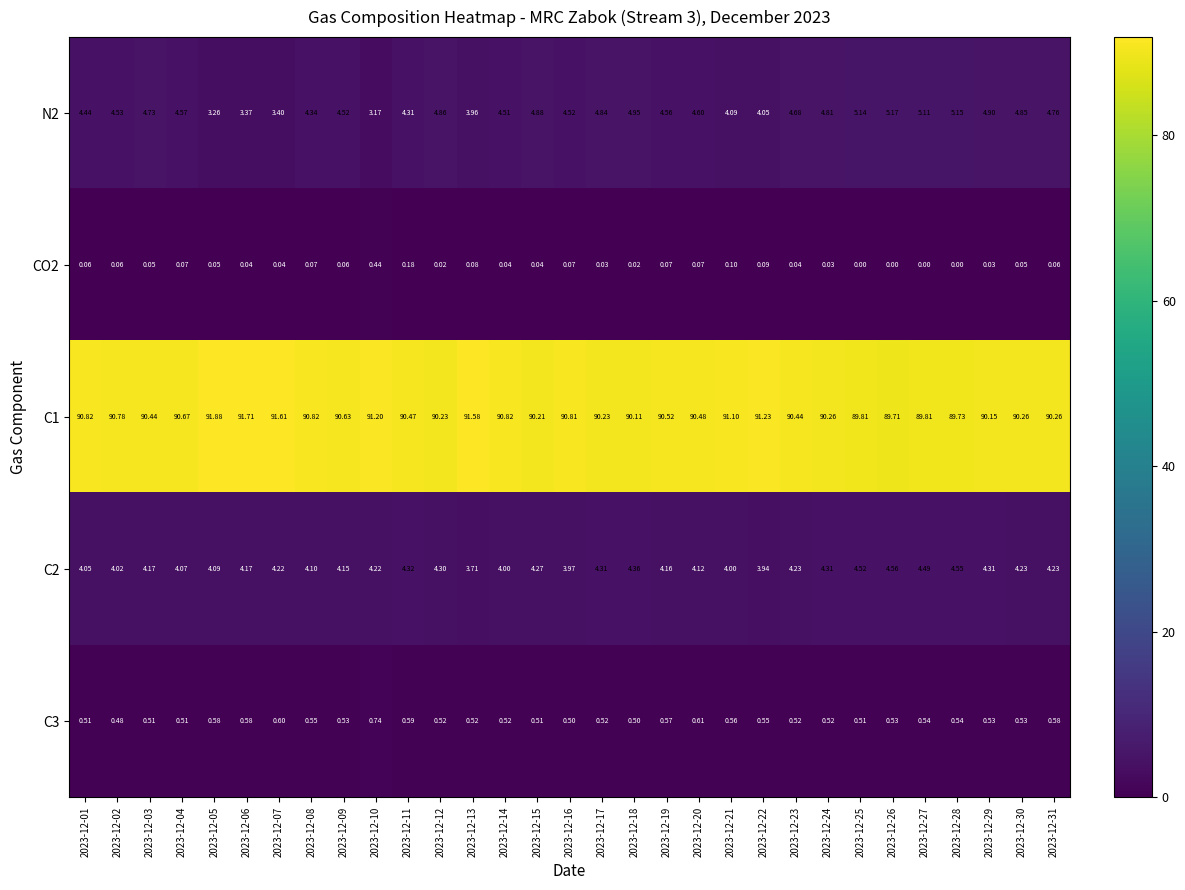

Reading right to left, list all the values displayed in this chart.

N2: 2023-12-31=4.8	2023-12-30=4.8	2023-12-29=4.9	2023-12-28=5.2	2023-12-27=5.1	2023-12-26=5.2	2023-12-25=5.1	2023-12-24=4.8	2023-12-23=4.7	2023-12-22=4.0	2023-12-21=4.1	2023-12-20=4.6	2023-12-19=4.6	2023-12-18=5.0	2023-12-17=4.8	2023-12-16=4.5	2023-12-15=4.9	2023-12-14=4.5	2023-12-13=4.0	2023-12-12=4.9	2023-12-11=4.3	2023-12-10=3.2	2023-12-09=4.5	2023-12-08=4.3	2023-12-07=3.4	2023-12-06=3.4	2023-12-05=3.3	2023-12-04=4.6	2023-12-03=4.7	2023-12-02=4.5	2023-12-01=4.4
CO2: 2023-12-31=0.1	2023-12-30=0.1	2023-12-29=0.0	2023-12-28=0.0	2023-12-27=0.0	2023-12-26=0.0	2023-12-25=0.0	2023-12-24=0.0	2023-12-23=0.0	2023-12-22=0.1	2023-12-21=0.1	2023-12-20=0.1	2023-12-19=0.1	2023-12-18=0.0	2023-12-17=0.0	2023-12-16=0.1	2023-12-15=0.0	2023-12-14=0.0	2023-12-13=0.1	2023-12-12=0.0	2023-12-11=0.2	2023-12-10=0.4	2023-12-09=0.1	2023-12-08=0.1	2023-12-07=0.0	2023-12-06=0.0	2023-12-05=0.1	2023-12-04=0.1	2023-12-03=0.1	2023-12-02=0.1	2023-12-01=0.1
C1: 2023-12-31=90.3	2023-12-30=90.3	2023-12-29=90.2	2023-12-28=89.7	2023-12-27=89.8	2023-12-26=89.7	2023-12-25=89.8	2023-12-24=90.3	2023-12-23=90.4	2023-12-22=91.2	2023-12-21=91.1	2023-12-20=90.5	2023-12-19=90.5	2023-12-18=90.1	2023-12-17=90.2	2023-12-16=90.8	2023-12-15=90.2	2023-12-14=90.8	2023-12-13=91.6	2023-12-12=90.2	2023-12-11=90.5	2023-12-10=91.2	2023-12-09=90.6	2023-12-08=90.8	2023-12-07=91.6	2023-12-06=91.7	2023-12-05=91.9	2023-12-04=90.7	2023-12-03=90.4	2023-12-02=90.8	2023-12-01=90.8
C2: 2023-12-31=4.2	2023-12-30=4.2	2023-12-29=4.3	2023-12-28=4.5	2023-12-27=4.5	2023-12-26=4.6	2023-12-25=4.5	2023-12-24=4.3	2023-12-23=4.2	2023-12-22=3.9	2023-12-21=4.0	2023-12-20=4.1	2023-12-19=4.2	2023-12-18=4.4	2023-12-17=4.3	2023-12-16=4.0	2023-12-15=4.3	2023-12-14=4.0	2023-12-13=3.7	2023-12-12=4.3	2023-12-11=4.3	2023-12-10=4.2	2023-12-09=4.2	2023-12-08=4.1	2023-12-07=4.2	2023-12-06=4.2	2023-12-05=4.1	2023-12-04=4.1	2023-12-03=4.2	2023-12-02=4.0	2023-12-01=4.0
C3: 2023-12-31=0.6	2023-12-30=0.5	2023-12-29=0.5	2023-12-28=0.5	2023-12-27=0.5	2023-12-26=0.5	2023-12-25=0.5	2023-12-24=0.5	2023-12-23=0.5	2023-12-22=0.6	2023-12-21=0.6	2023-12-20=0.6	2023-12-19=0.6	2023-12-18=0.5	2023-12-17=0.5	2023-12-16=0.5	2023-12-15=0.5	2023-12-14=0.5	2023-12-13=0.5	2023-12-12=0.5	2023-12-11=0.6	2023-12-10=0.7	2023-12-09=0.5	2023-12-08=0.6	2023-12-07=0.6	2023-12-06=0.6	2023-12-05=0.6	2023-12-04=0.5	2023-12-03=0.5	2023-12-02=0.5	2023-12-01=0.5